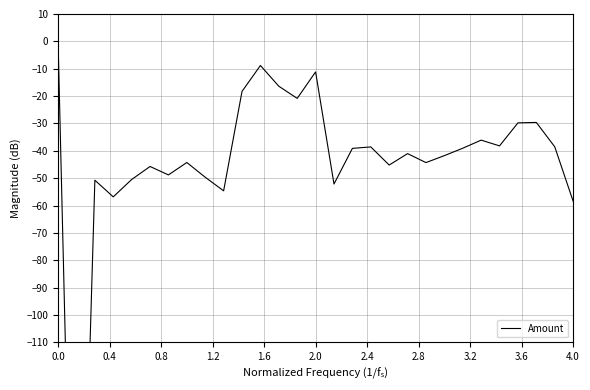

Is it true that the value at 1.2 is -12.9?

False